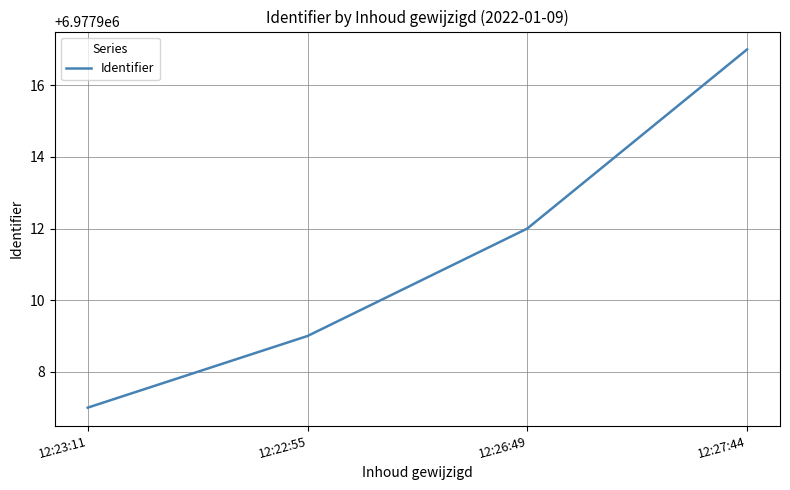

Where is the data nearest to the value 6977912?

12:26:49